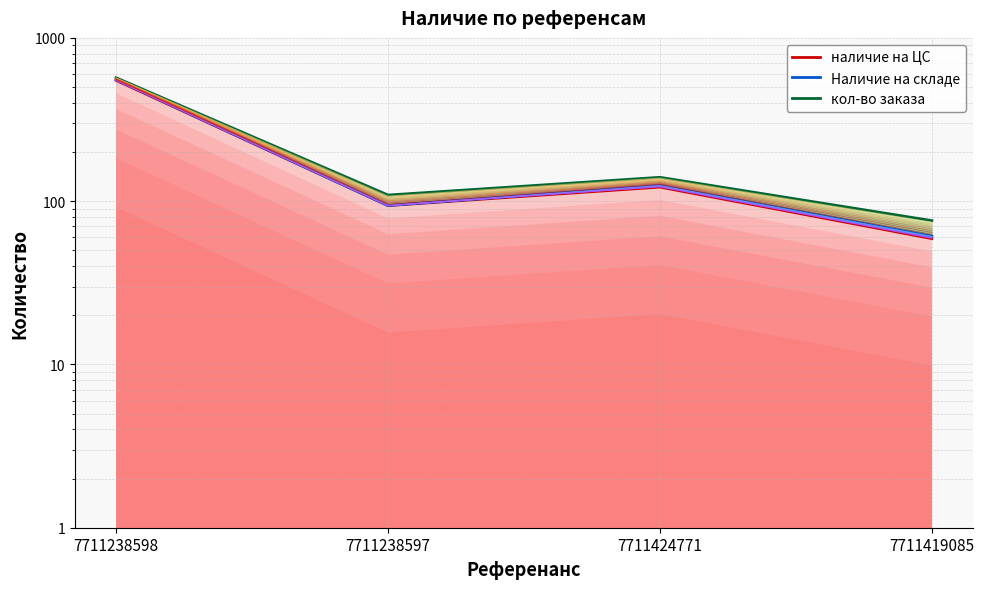

Which has a higher value, 7711238598 or 7711419085?

7711238598